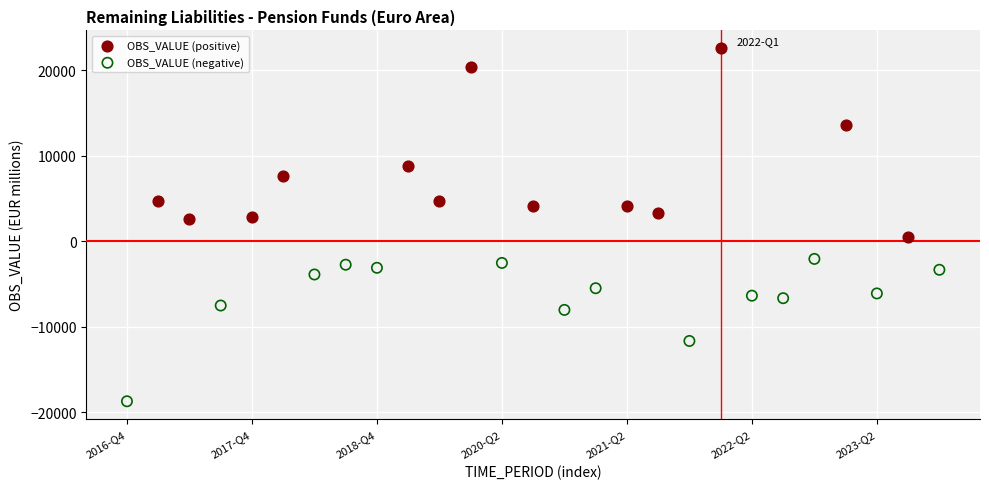

Which series contains the lowest Y value?

OBS_VALUE (negative)